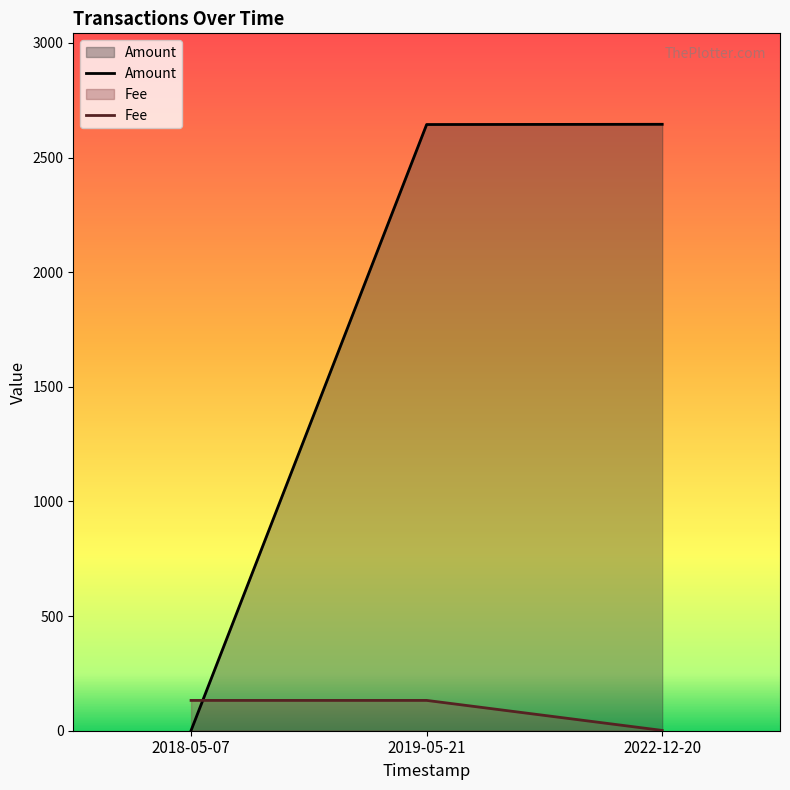

Which series has the widest spread of values?

Amount